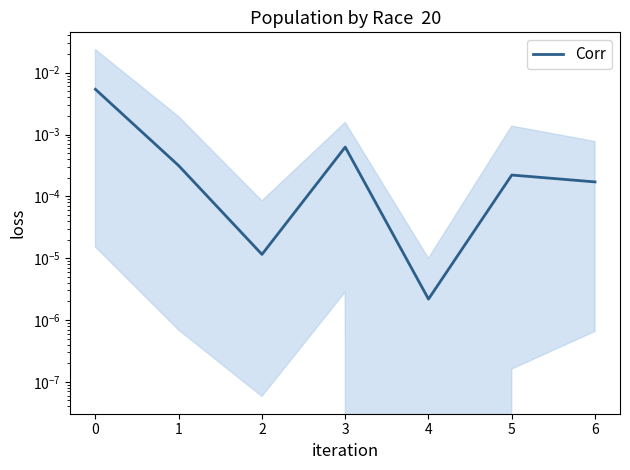

The value at 0 is 0.0. True or false?

True